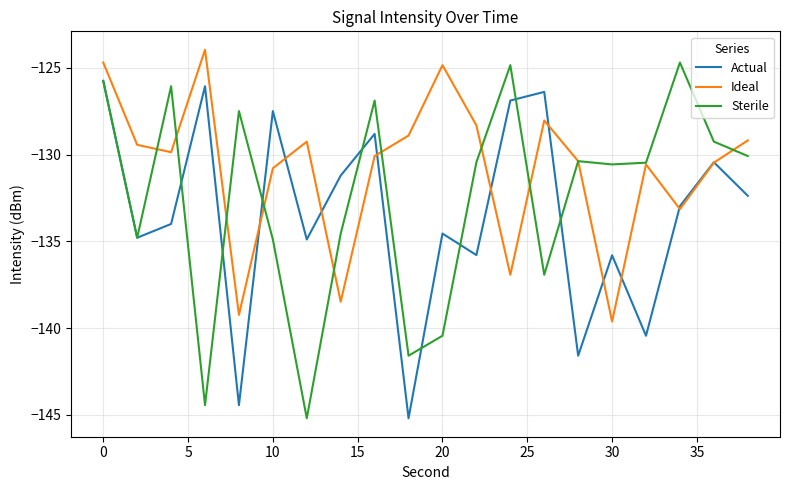

Rank the series by their average value, from highest to lowest.

Ideal, Sterile, Actual